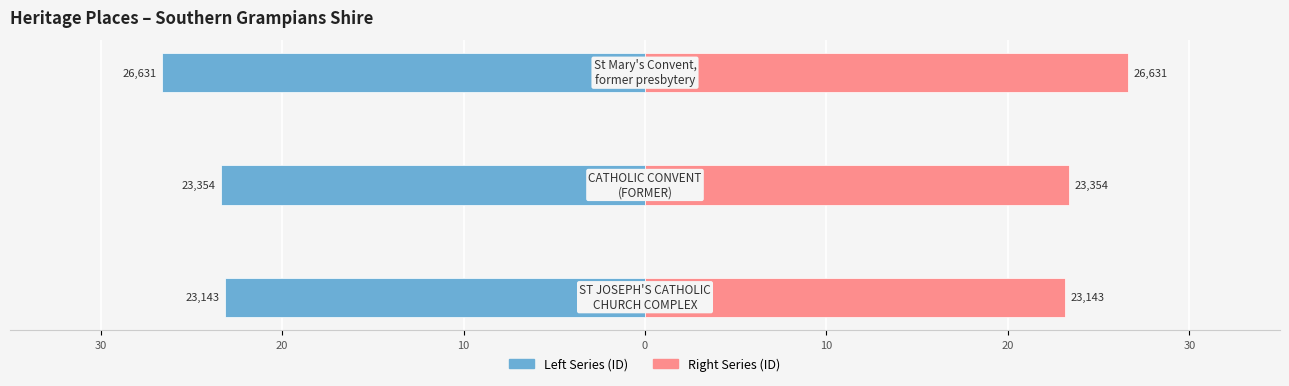

What is the average value of the Left (ID ×10³) series?

-24.4